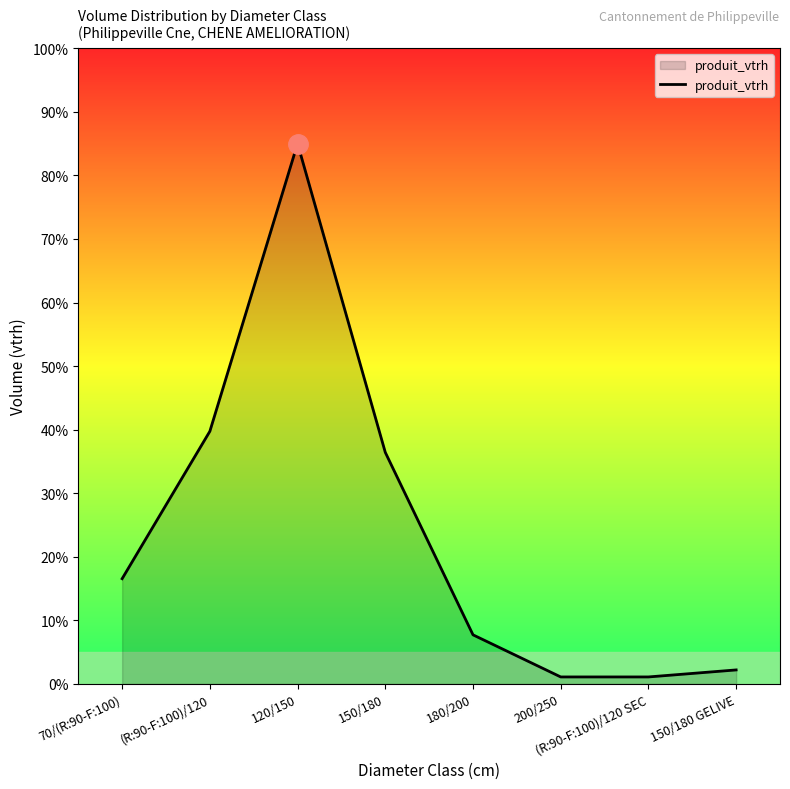

How many lines are shown in the chart?

1